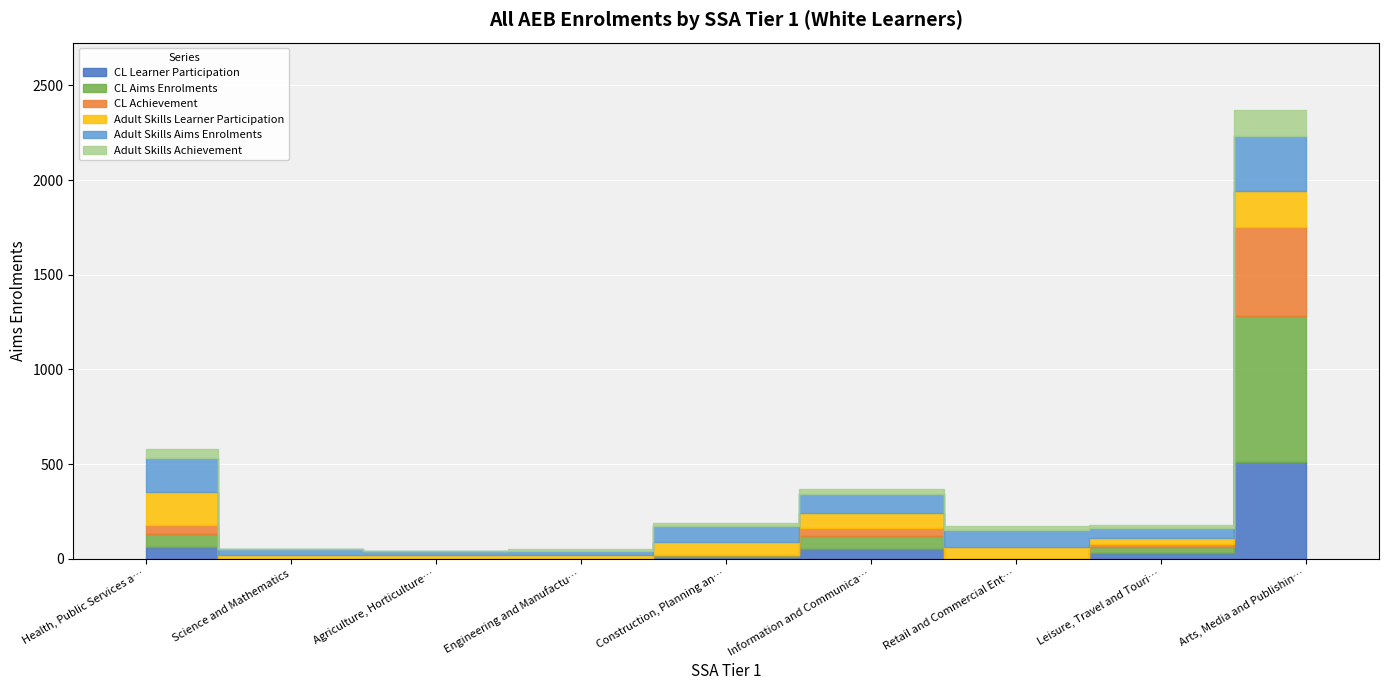

True or false: CL Learner Participation has a value of 510 at Arts, Media and Publishing.

True